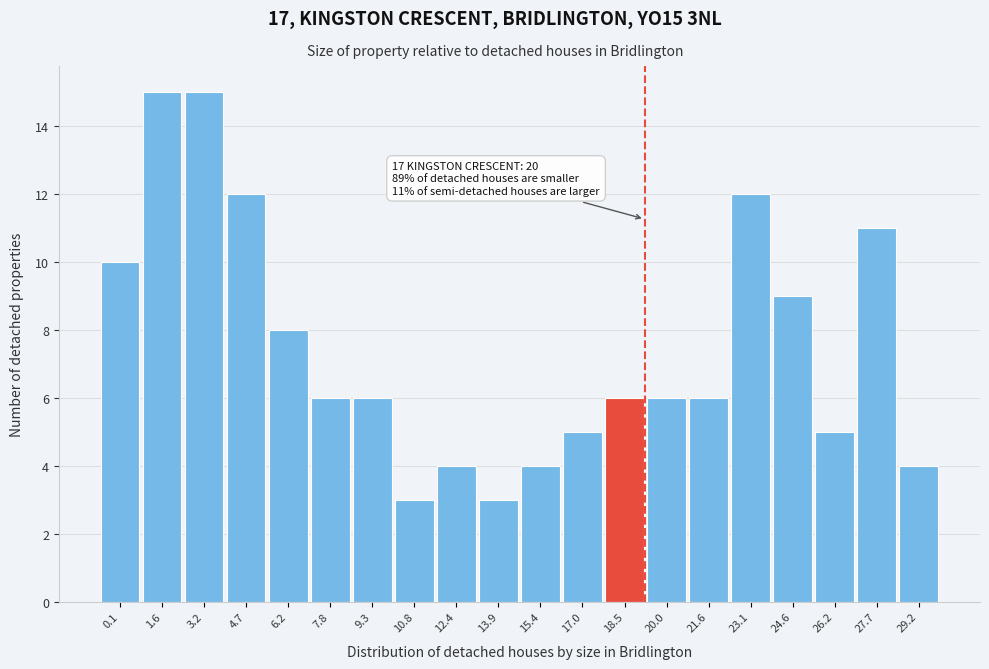

Reading left to right, list all the values displayed in this chart.

0.1=10	1.6=15	3.2=15	4.7=12	6.2=8	7.8=6	9.3=6	10.8=3	12.4=4	13.9=3	15.4=4	17.0=5	18.5=6	20.0=6	21.6=6	23.1=12	24.6=9	26.2=5	27.7=11	29.2=4